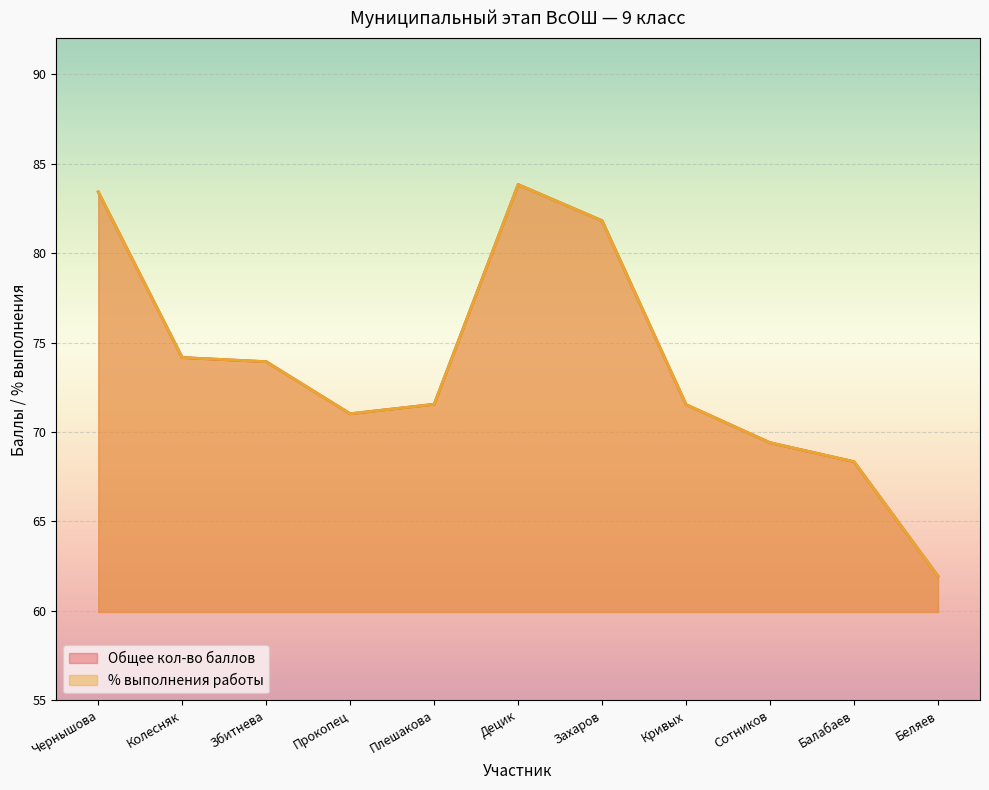

Does the chart display data point markers on the line(s)?

No